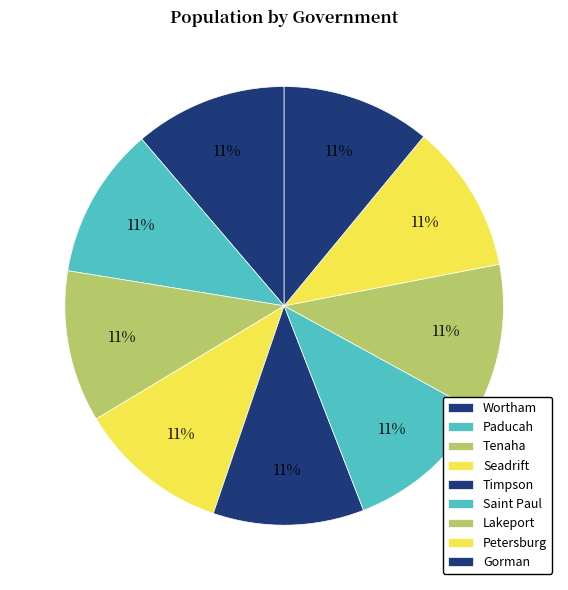

What is the total percentage of Petersburg and Paducah?

22.2%